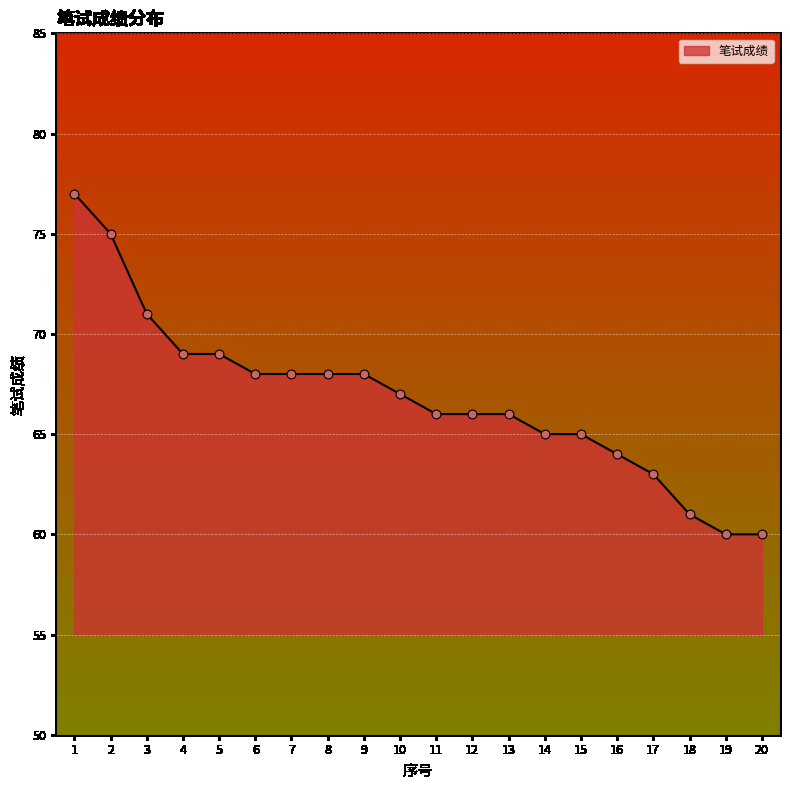

Approximately how many times larger is the value at 3 compared to 1?

0.9